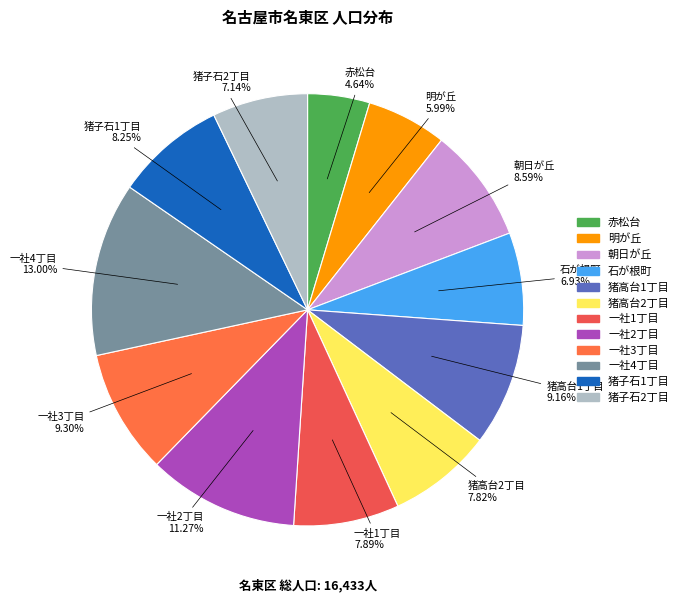

Which slice is the largest?

一社4丁目